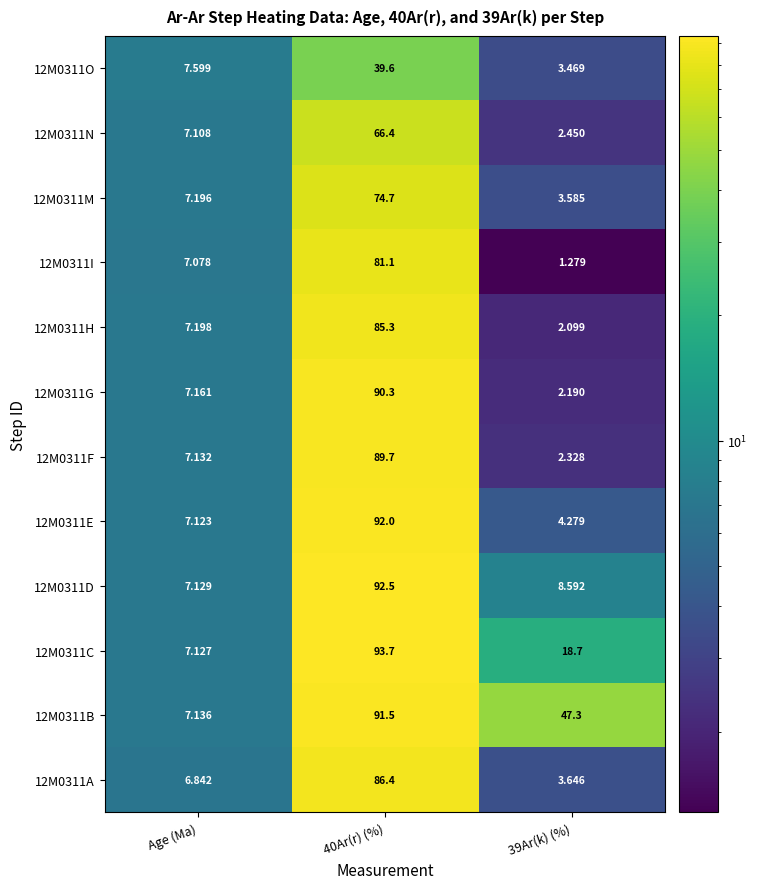

Is the value of 12M0311D at 39Ar(k) (%) greater than the value of 12M0311N at 40Ar(r) (%)?

No